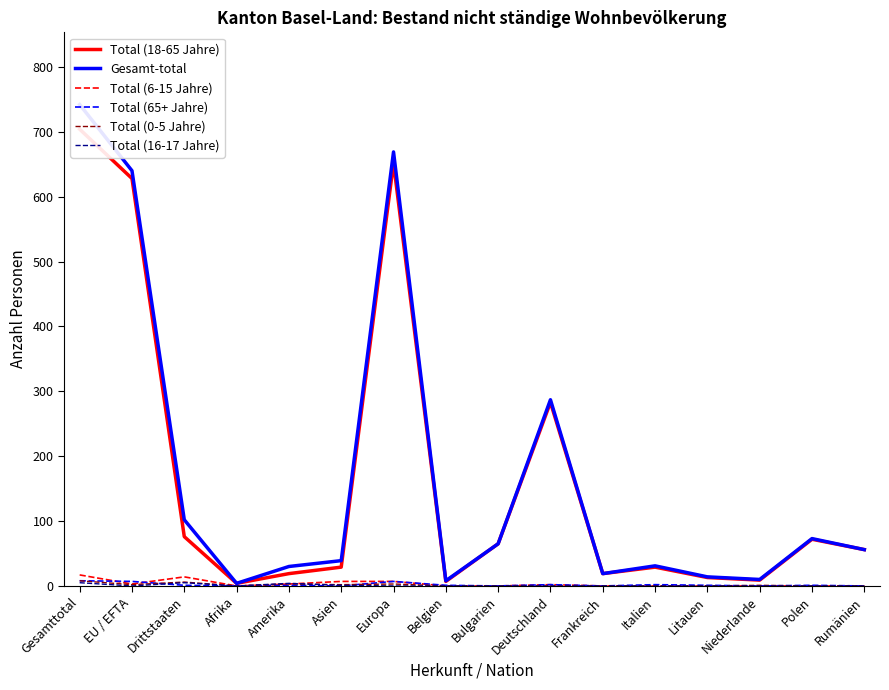

True or false: Gesamt-total and Total (6-15 Jahre) intersect in this chart.

False